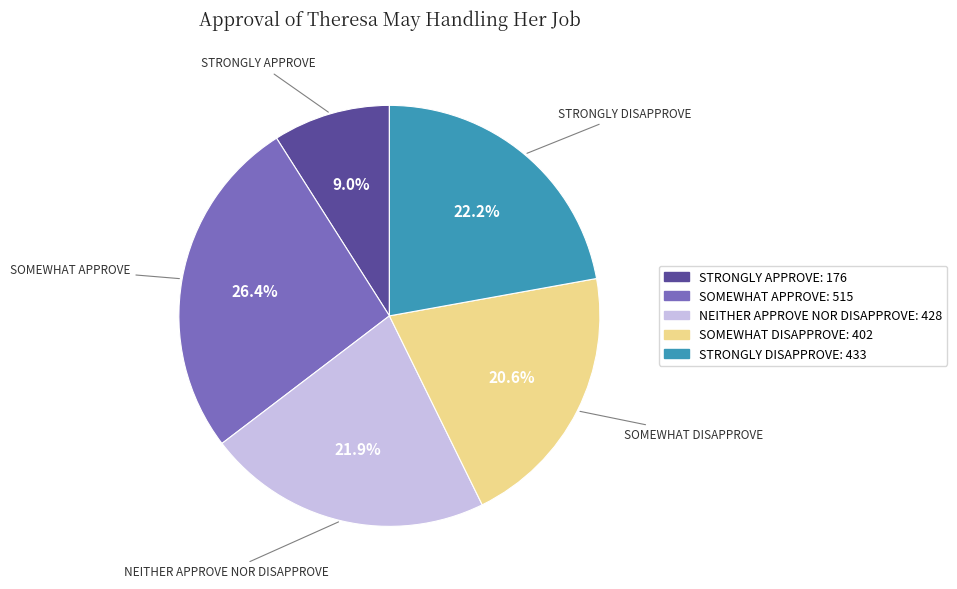

Does any single category account for the majority?

No